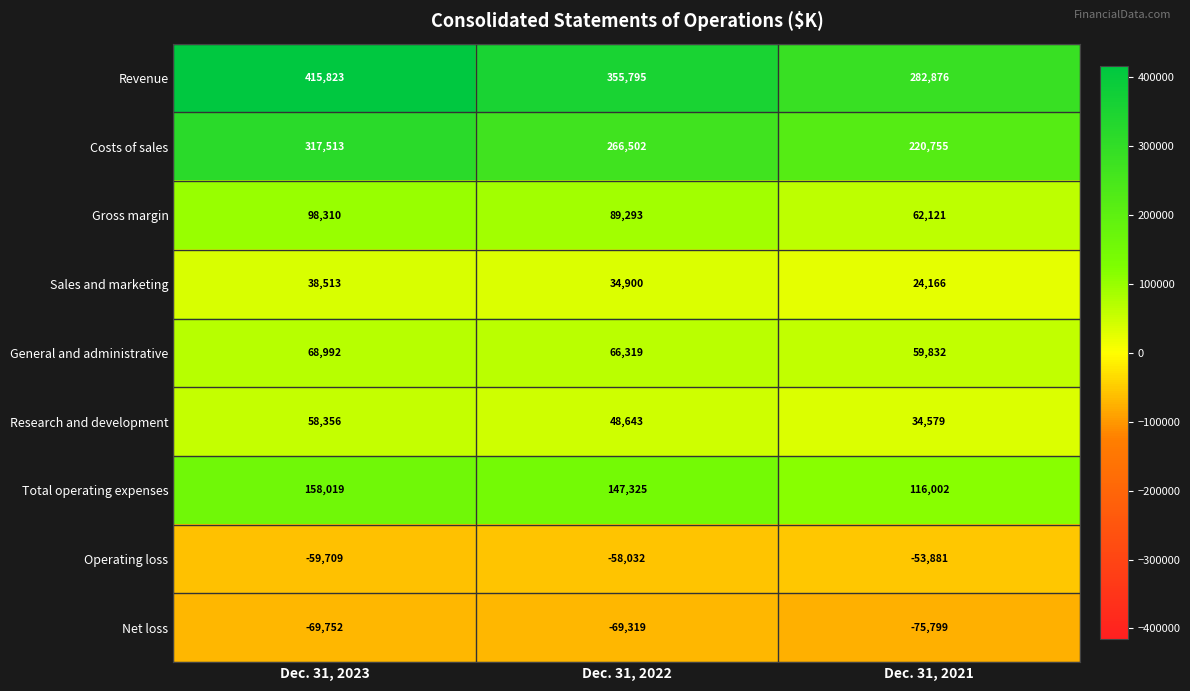

At Dec. 31, 2021, list the series in order from largest to smallest.

Revenue, Costs of sales, Total operating expenses, Gross margin, General and administrative, Research and development, Sales and marketing, Operating loss, Net loss